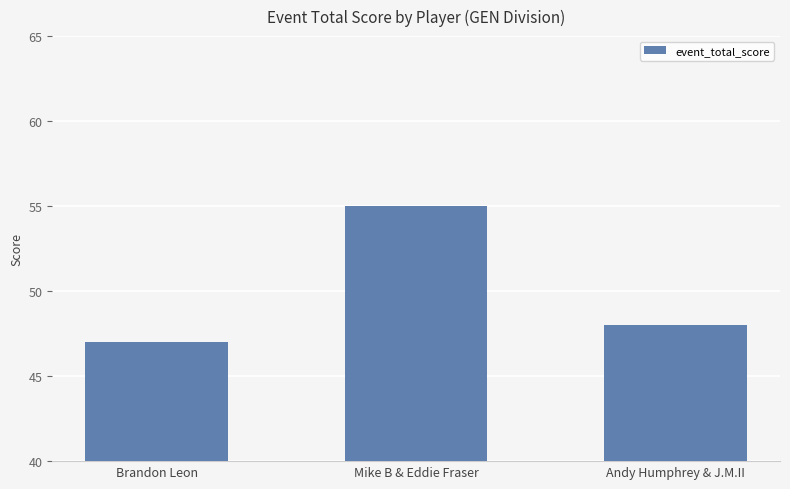

Which has a higher value, Andy Humphrey & J.M.II or Mike B & Eddie Fraser?

Mike B & Eddie Fraser